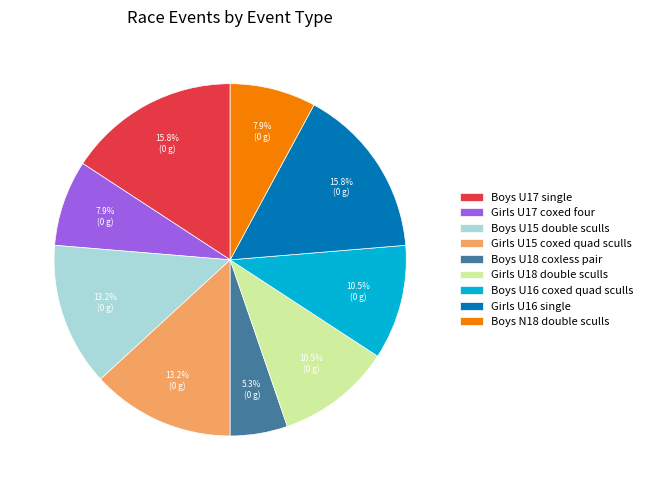

True or false: Boys U16 coxed quad sculls accounts for 16% of the total.

False